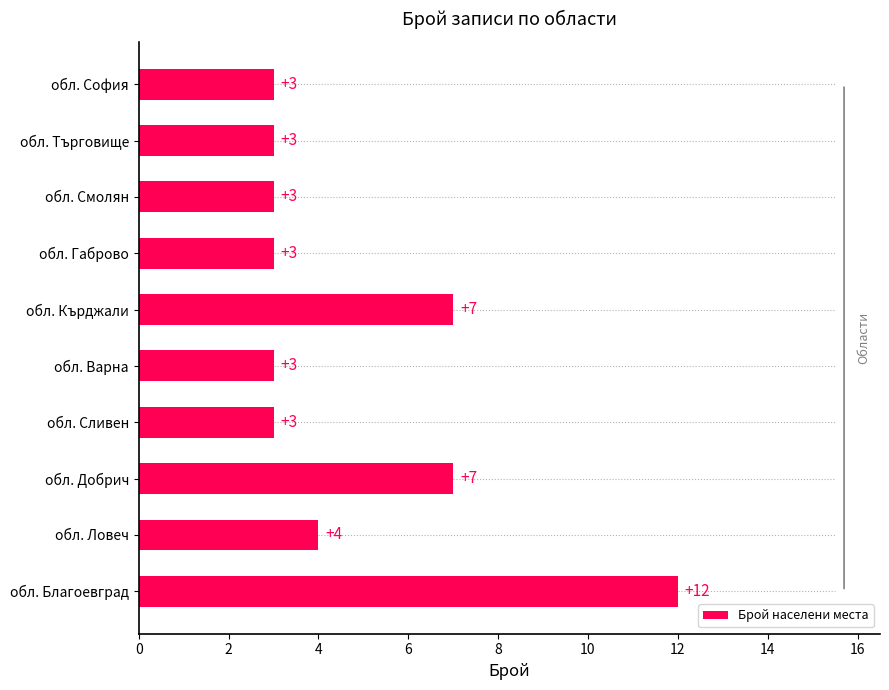

Reading bottom to top, extract all data points from this chart.

12	4	7	3	3	7	3	3	3	3